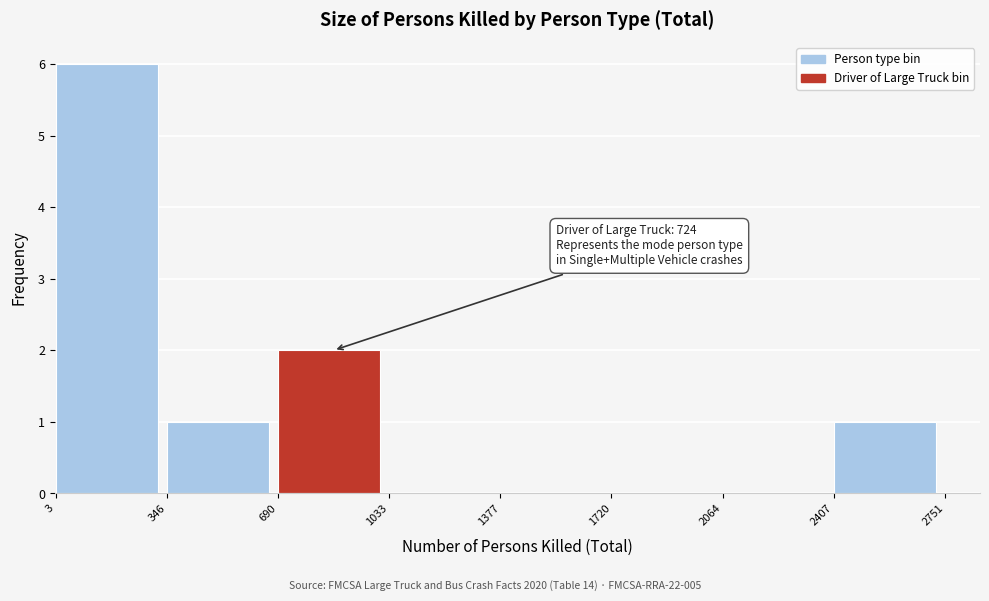

Over which range of the x-axis is the bar tallest?

3 to 346